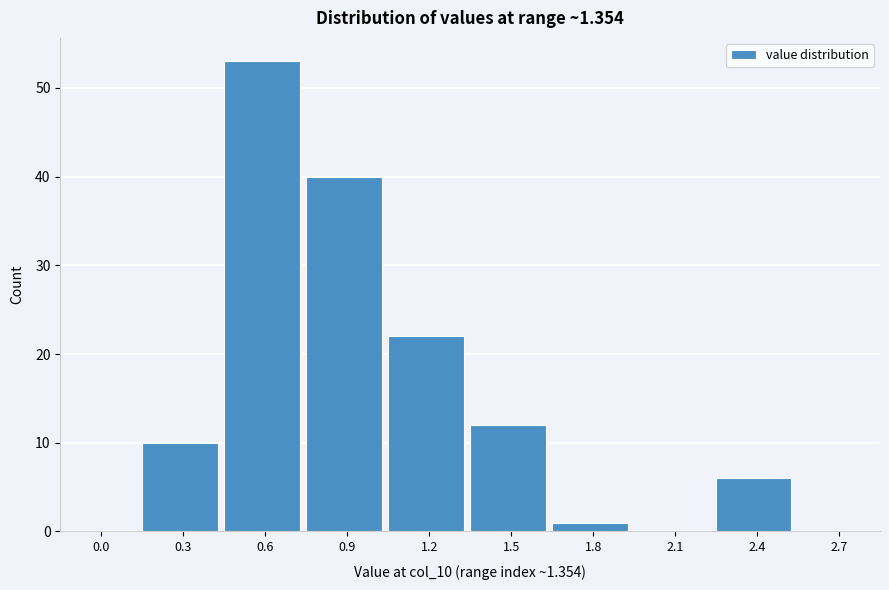

Reading left to right, extract all data points from this chart.

0.0=0	0.3=10	0.6=53	0.9=40	1.2=22	1.5=12	1.8=1	2.1=0	2.4=6	2.7=0